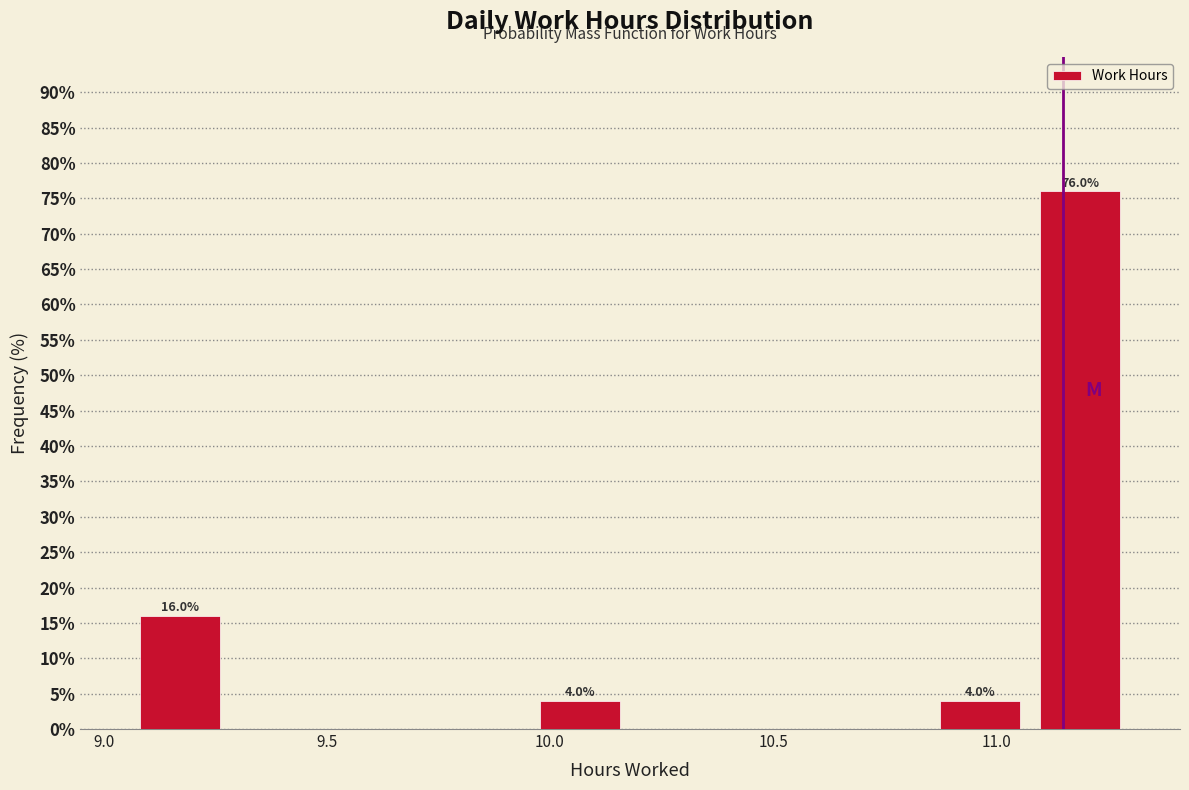

Which range on the x-axis has the tallest bar?

11.10 to 11.30